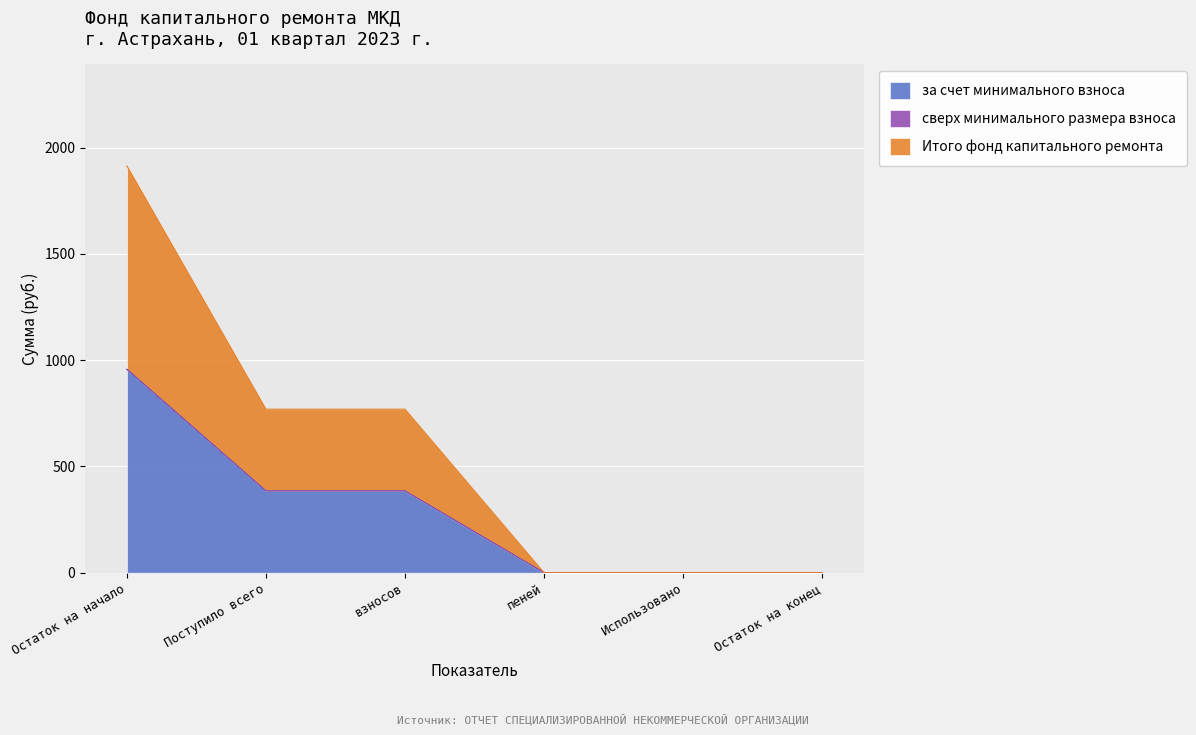

True or false: за счет минимального взноса and Итого фонд капитального ремонта intersect in this chart.

False